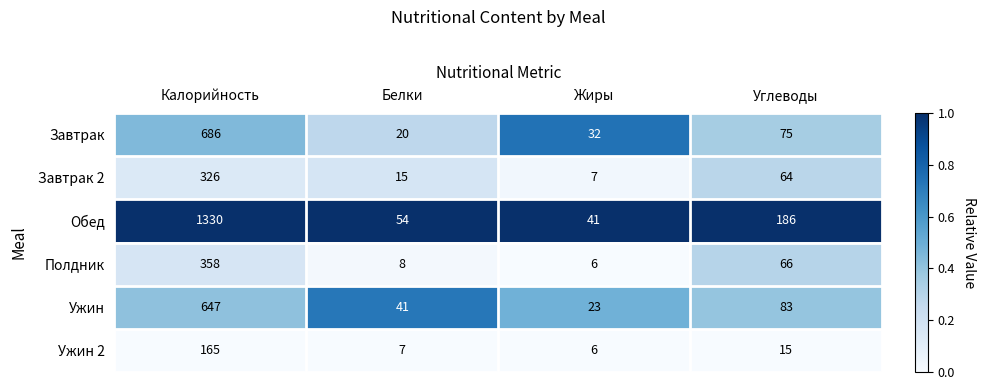

Which series changed the most between Жиры and Углеводы?

Обед